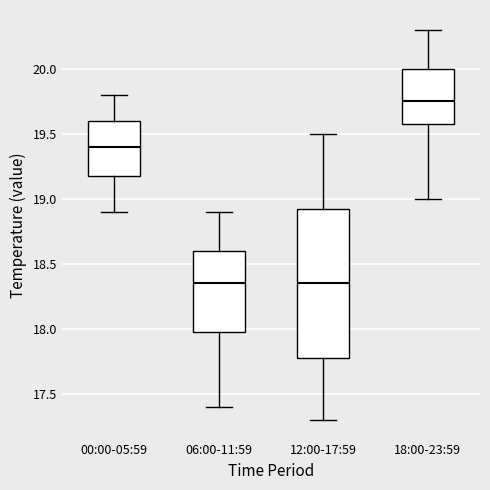

Reading left to right, read every box against the y-axis: the position of its median line, the range the box covers, and the ends of its whiskers. The values are not printed on the chart, so give them approximately, as read against the axis.

00:00-05:59: median 19.40, box 19.20 to 19.60, whiskers 18.90 to 19.80
06:00-11:59: median 18.35, box 18.00 to 18.60, whiskers 17.40 to 18.90
12:00-17:59: median 18.35, box 17.80 to 18.95, whiskers 17.30 to 19.50
18:00-23:59: median 19.75, box 19.60 to 20.00, whiskers 19.00 to 20.30